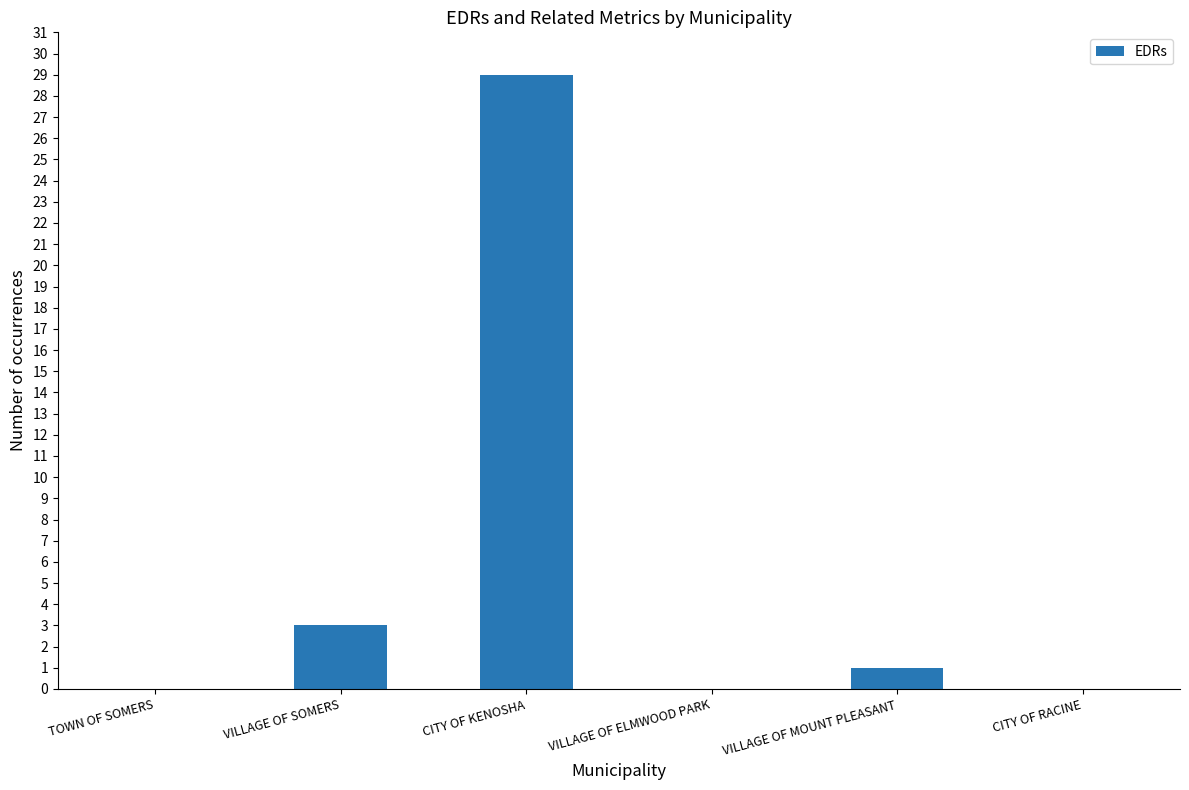

What is the difference between the values at CITY OF RACINE and CITY OF KENOSHA?

29